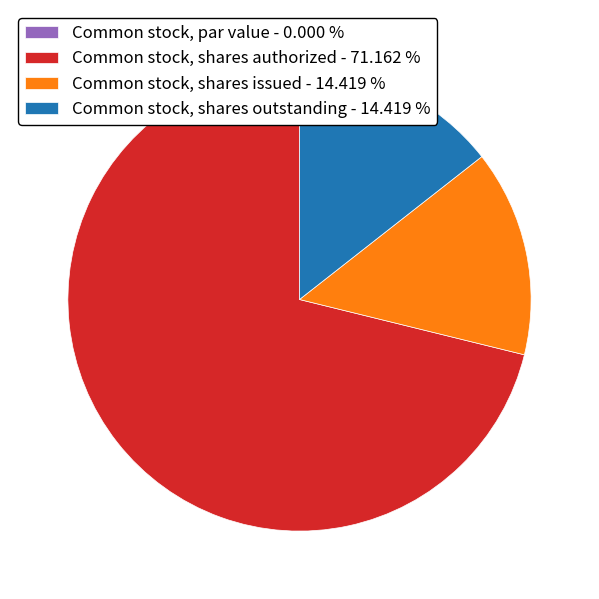

Combined, do Common stock, shares issued - 14.419 % and Common stock, shares authorized - 71.162 % account for over 50%?

Yes